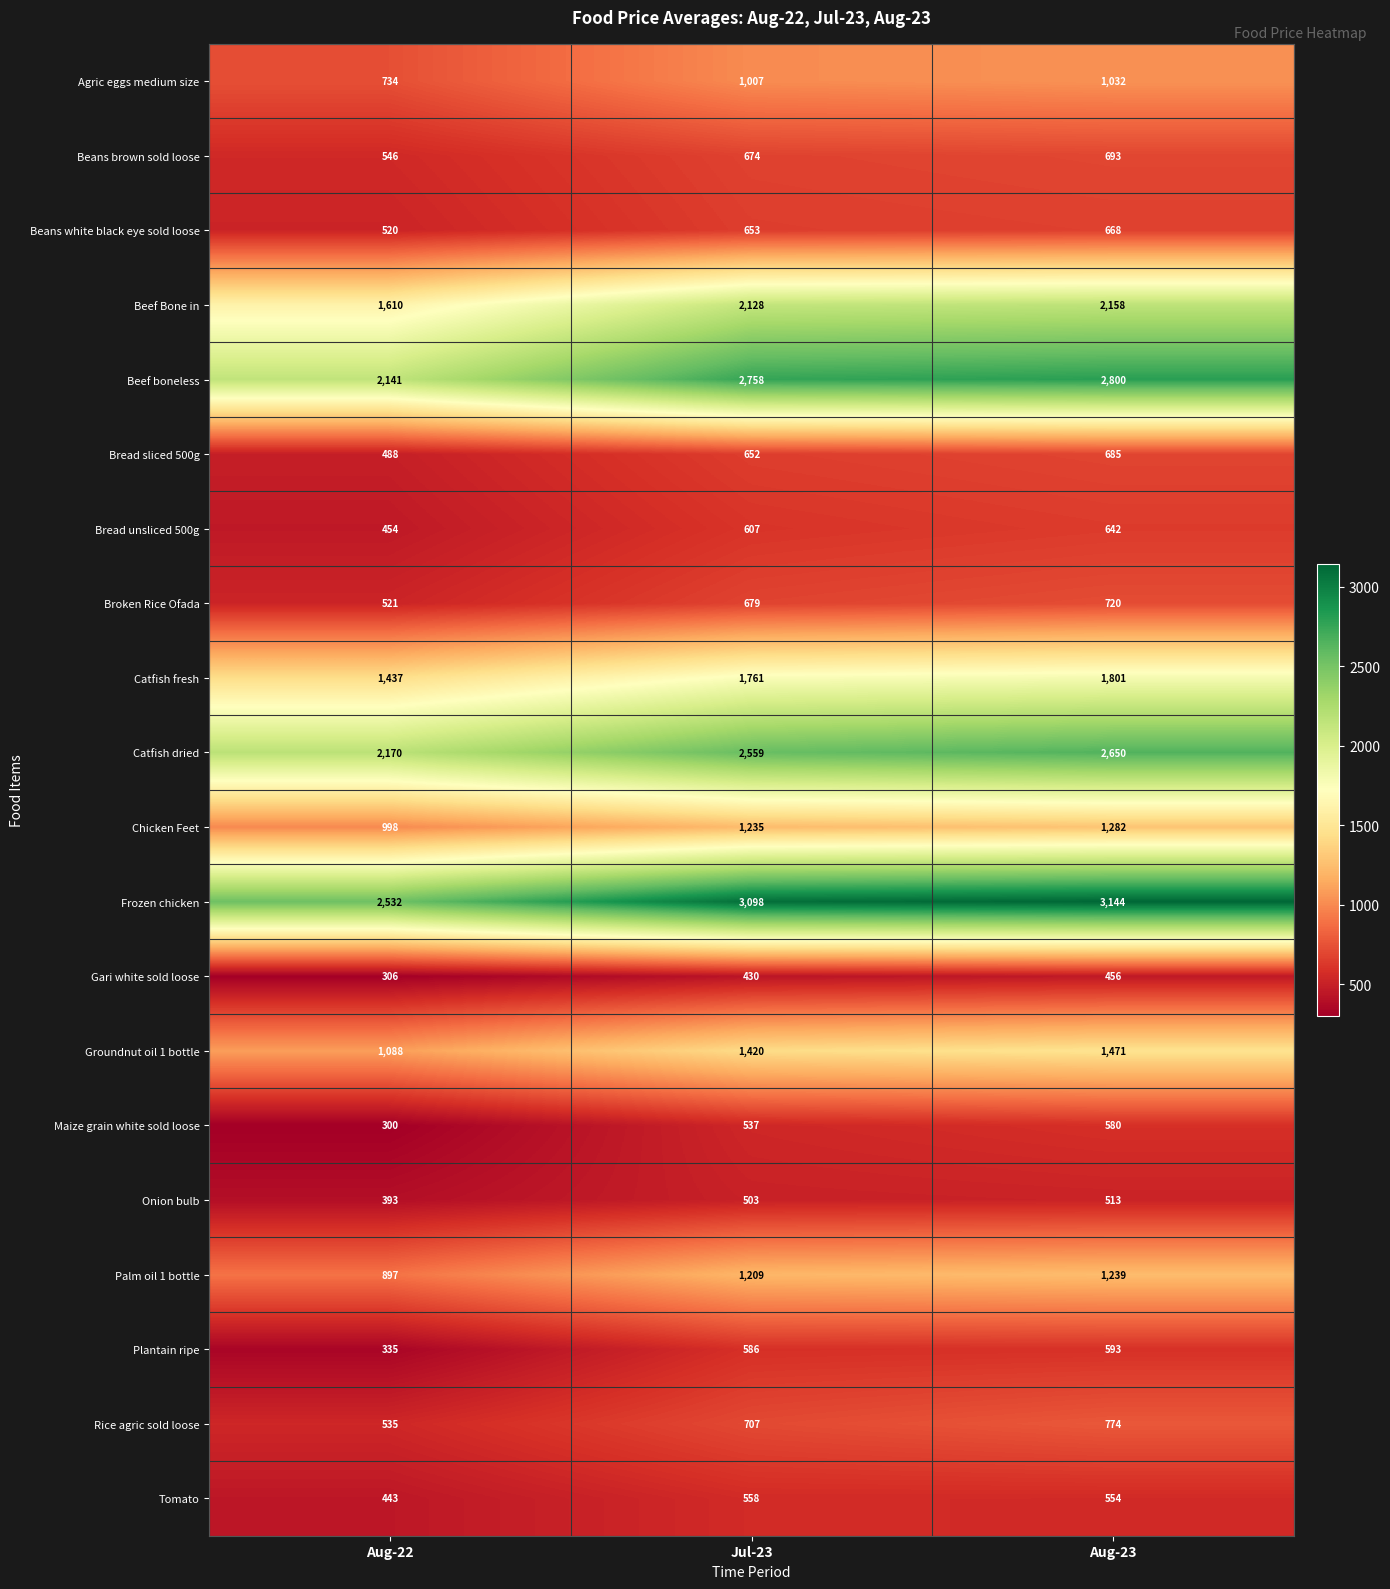

Which label corresponds to the smallest value in the chart?

Aug-22